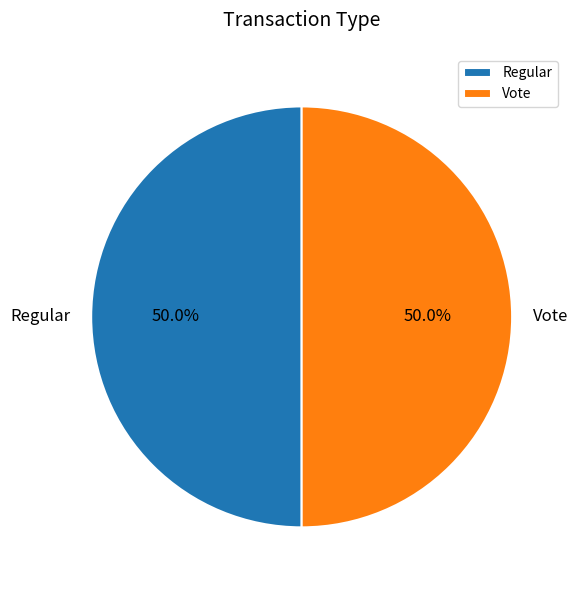

What is the ratio of the value at Vote to the value at Regular?

1.0